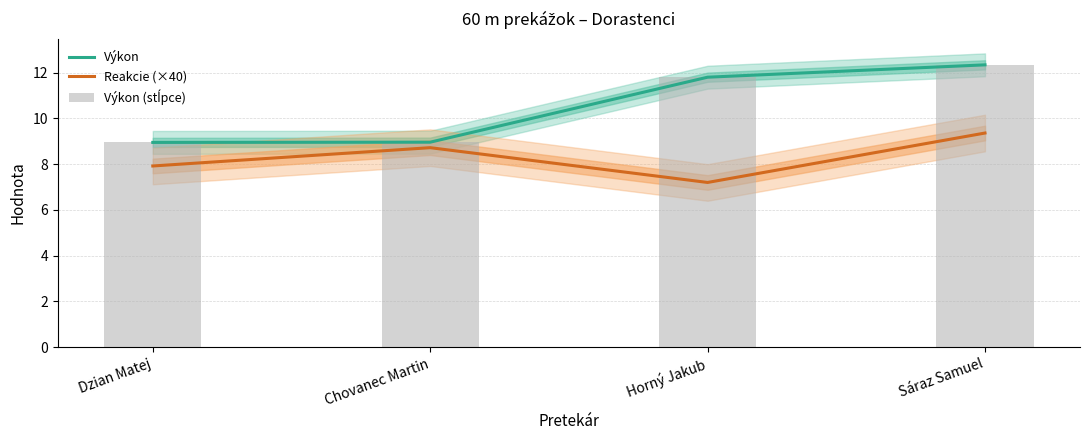

Which has a higher value, Horný Jakub or Dzian Matej?

Horný Jakub